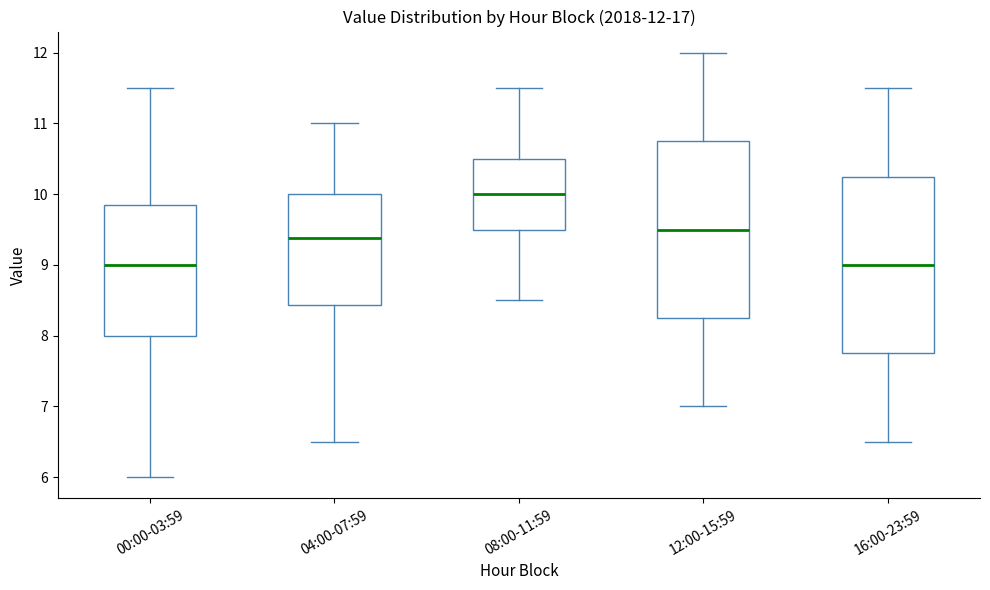

Which box's median line is the highest?

08:00-11:59